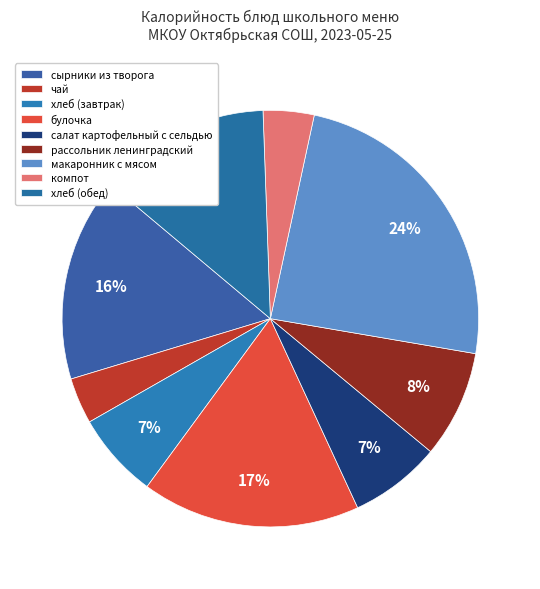

What percentage is the булочка slice, to the nearest percent?

17%